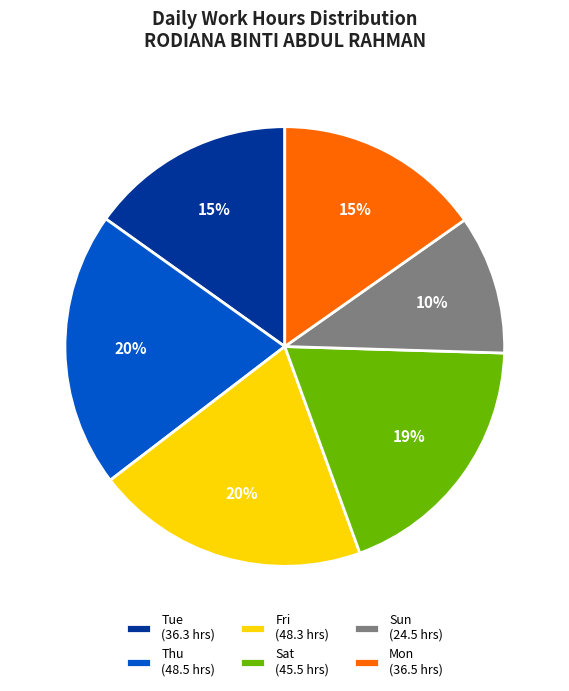

Which slice is the smallest?

Sun (24.5 hrs)